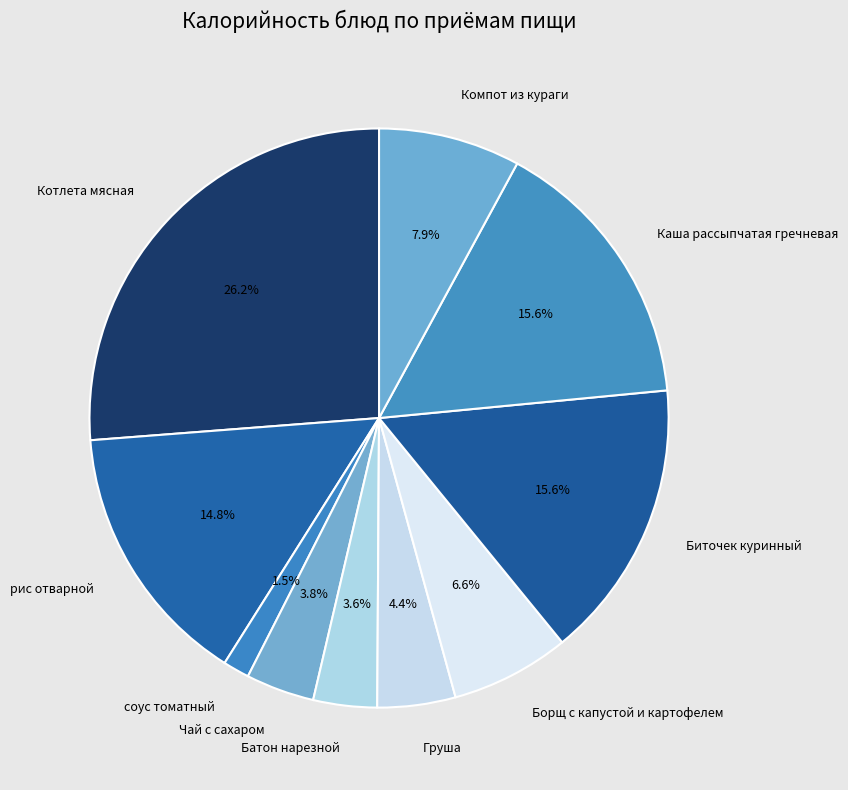

To the nearest percent, what percentage of the pie is Компот из кураги?

8%